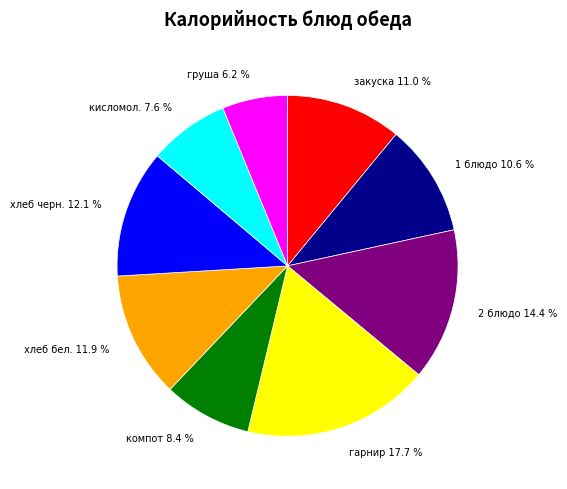

How many slices are in this pie chart?

9